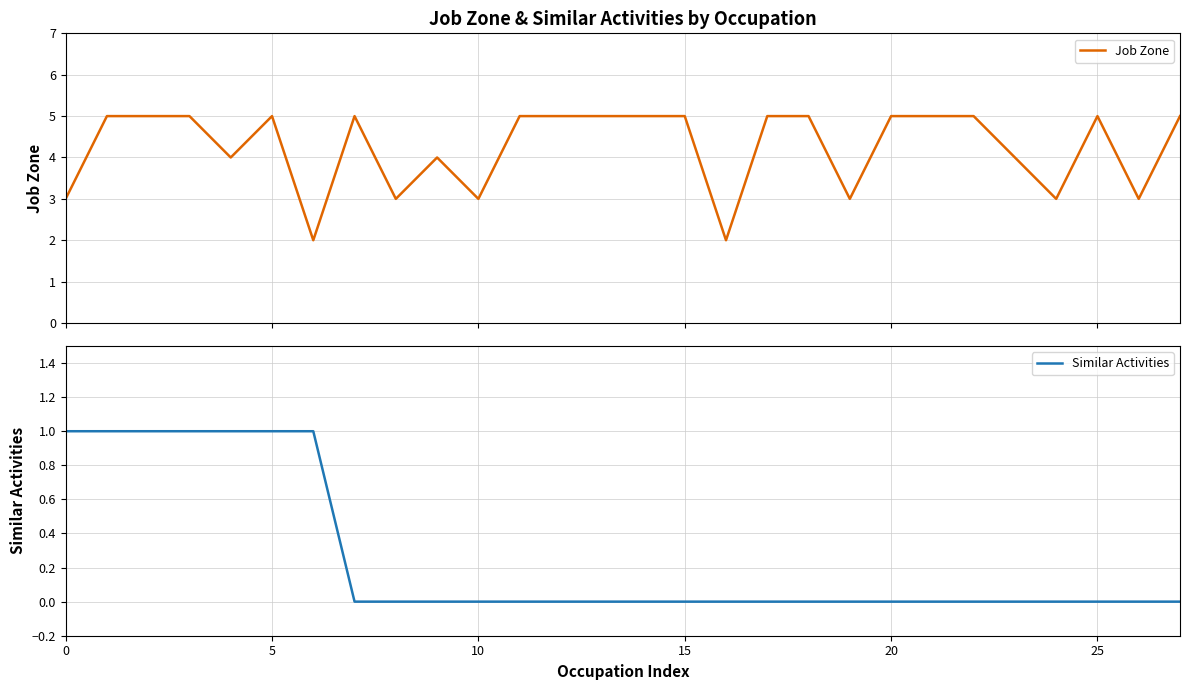

Which label corresponds to the largest value in the chart?

5